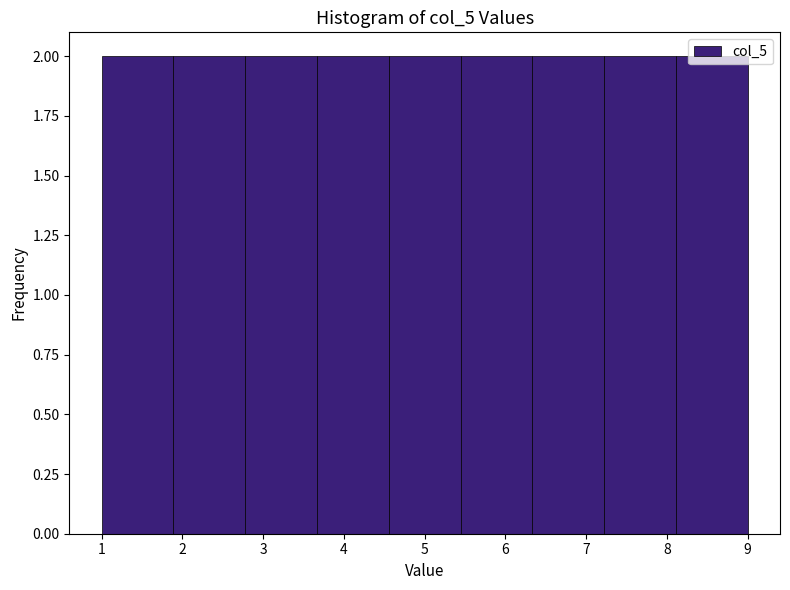

Reading left to right, list every bar in this chart as the range it spans on the x-axis followed by its height. Neither the bar edges nor the heights are printed on the chart, so give them approximately, as read against the axes.

1.0 to 1.9: 2
1.9 to 2.8: 2
2.8 to 3.7: 2
3.7 to 4.6: 2
4.6 to 5.4: 2
5.4 to 6.3: 2
6.3 to 7.2: 2
7.2 to 8.1: 2
8.1 to 9.0: 2